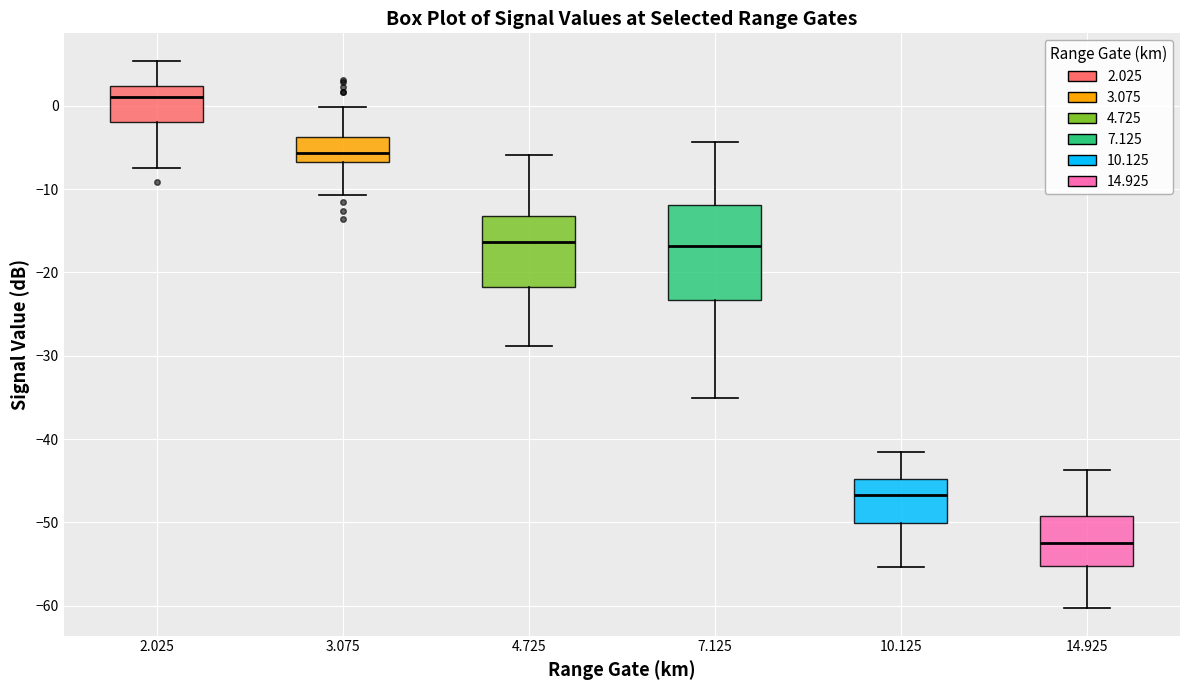

Reading left to right, transcribe this box plot: for each box, give where its median line is, the range the box spans, and where its two whiskers end, as read against the y-axis. The values are not printed on the chart, so give them approximately, as read against the axis.

2.025: median 1, box -2 to 2, whiskers -7 to 5
3.075: median -6, box -7 to -4, whiskers -11 to 0
4.725: median -16, box -22 to -13, whiskers -29 to -6
7.125: median -17, box -23 to -12, whiskers -35 to -4
10.125: median -47, box -50 to -45, whiskers -55 to -41
14.925: median -52, box -55 to -49, whiskers -60 to -44